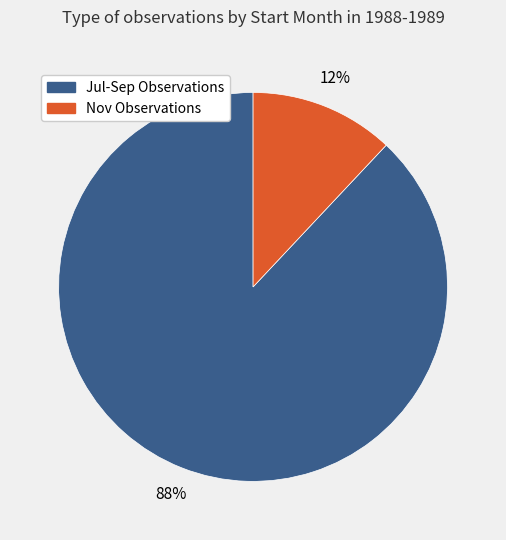

Is there any slice that represents more than half of the pie?

Yes